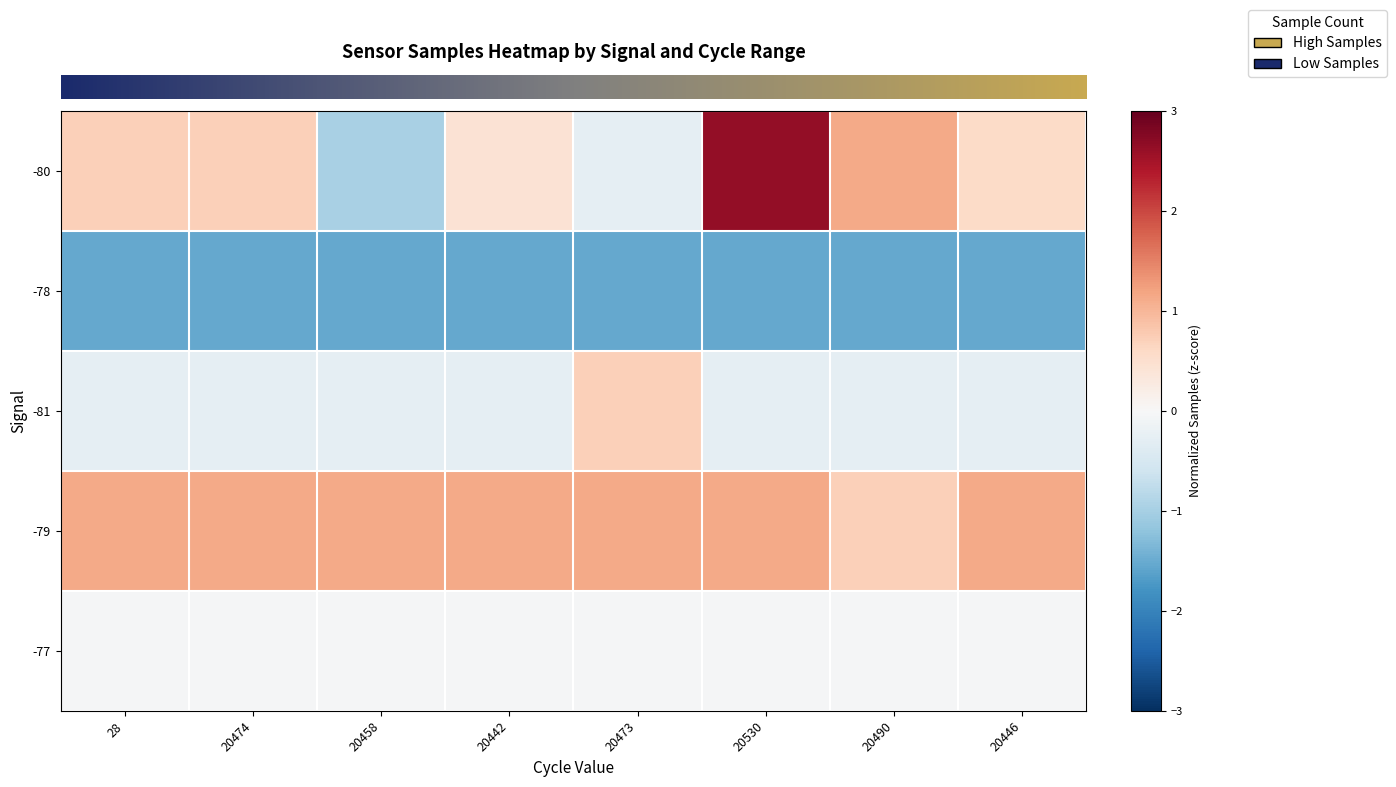

Between 20442 and 20530, which series saw the biggest shift?

row_0